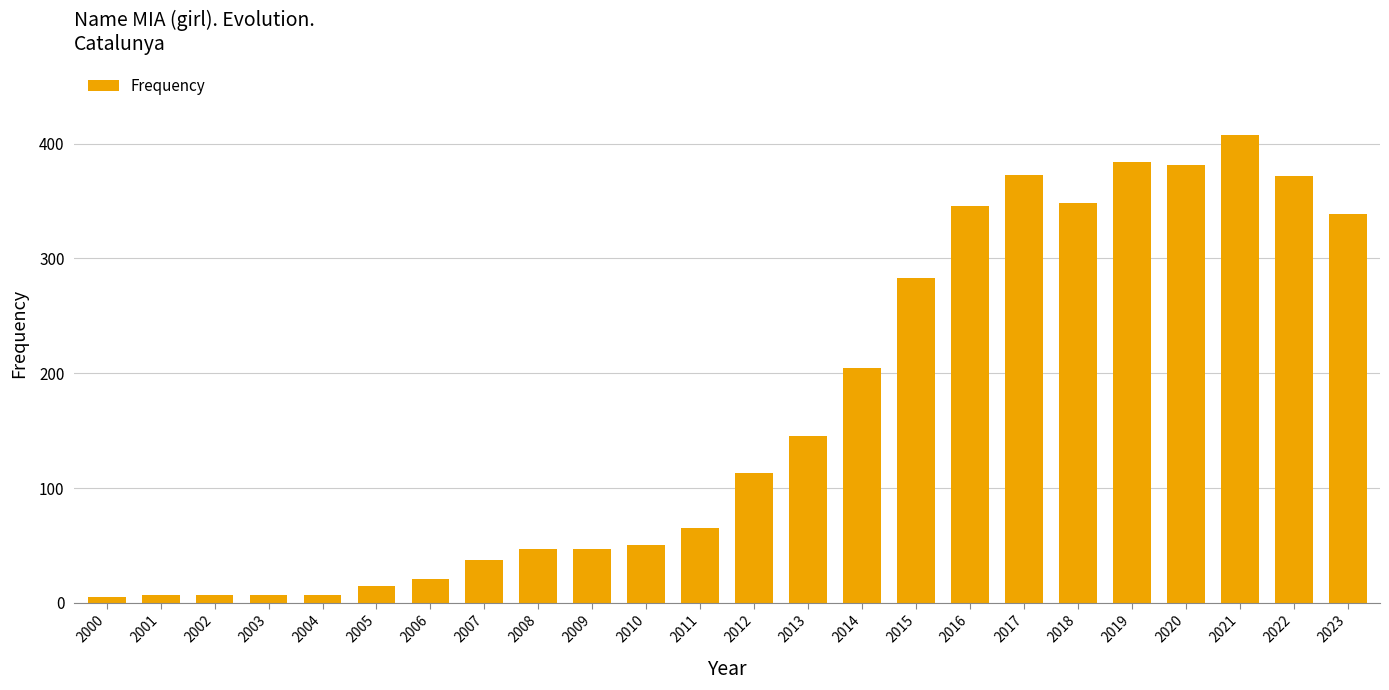

What is the value of the 15th bar from the left?

205